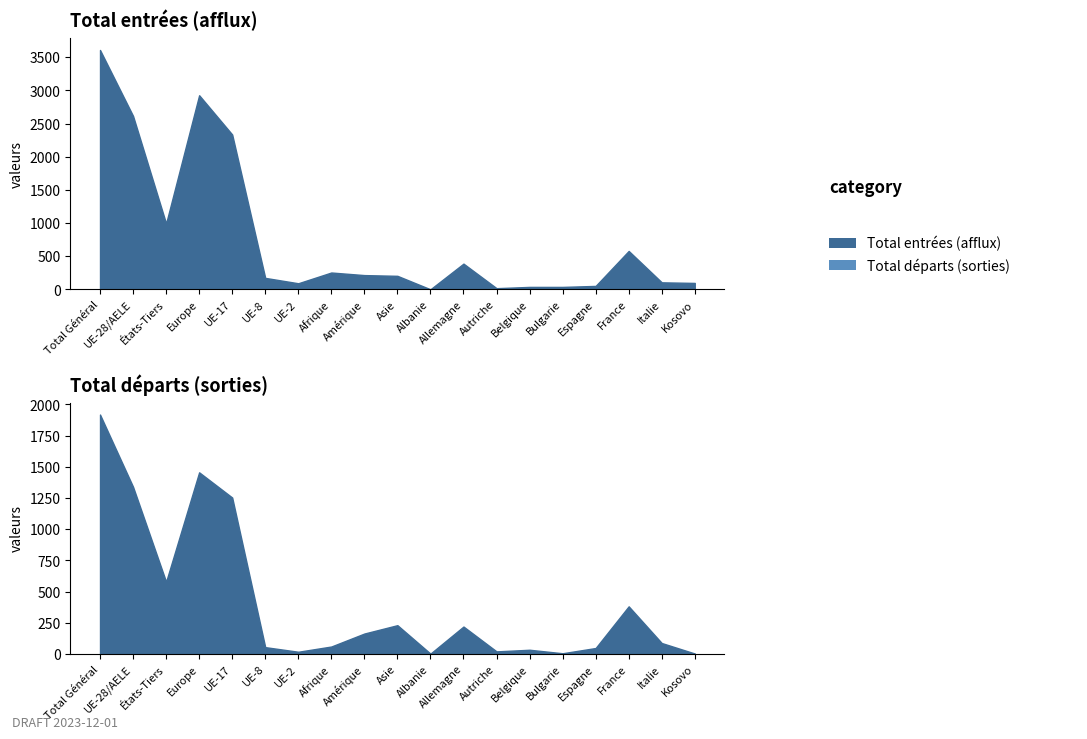

True or false: Total départs (sorties) has more than 1 points higher than both neighbors.

True